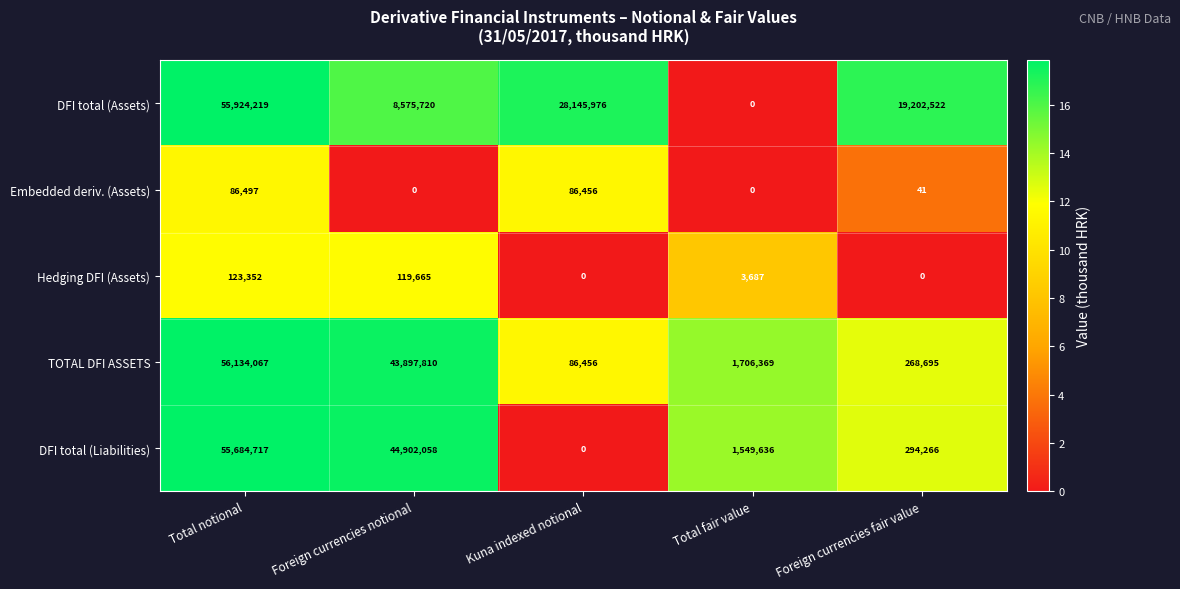

At which category does the chart reach its peak across all series?

Total notional